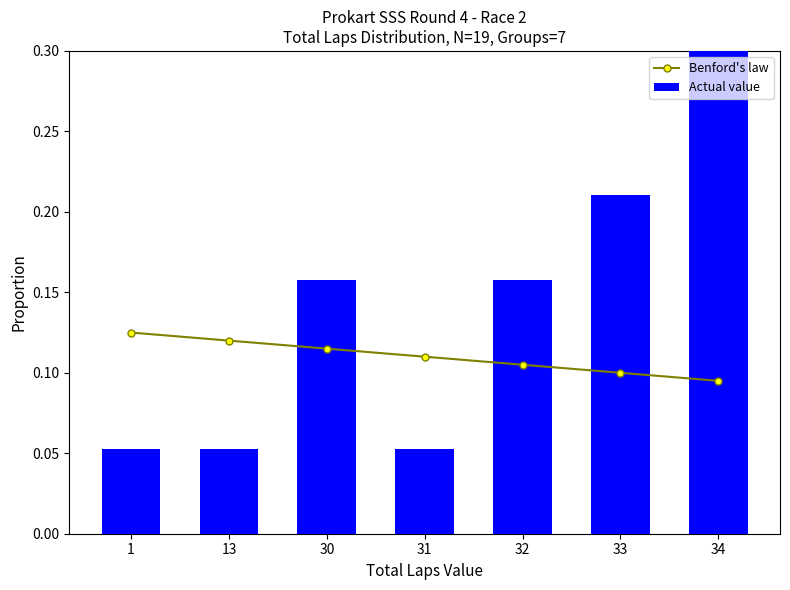

The Benford's law series shows 0.1 at 33. True or false?

True